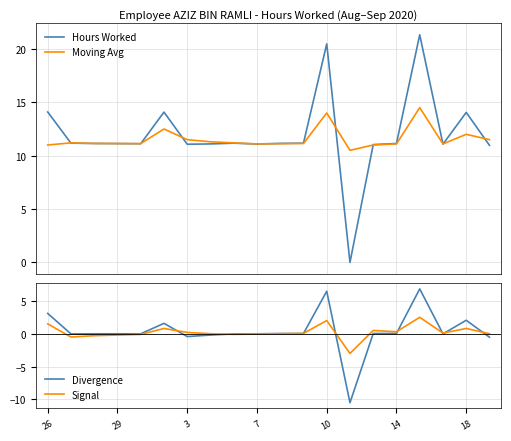

Reading left to right, what are all the values shown in this chart?

Hours Worked: 14.1	11.2	11.1	11.1	11.1	14.1	11.1	11.1	11.2	11.1	11.2	11.2	20.5	0.0	11.0	11.1	21.3	11.1	14.1	11.0
Moving Avg: 11.0	11.2	11.2	11.1	11.1	12.5	11.5	11.3	11.2	11.1	11.1	11.1	14.0	10.5	11.0	11.1	14.5	11.1	12.0	11.5
Divergence: 3.1	-0.0	-0.0	-0.0	-0.0	1.6	-0.4	-0.2	-0.0	-0.0	0.0	0.0	6.5	-10.5	0.0	0.0	6.8	-0.0	2.0	-0.5
Signal: 1.5	-0.5	-0.3	-0.2	-0.1	0.8	0.2	0.0	-0.1	-0.1	0.0	0.1	2.0	-3.0	0.5	0.3	2.5	0.1	0.8	0.0